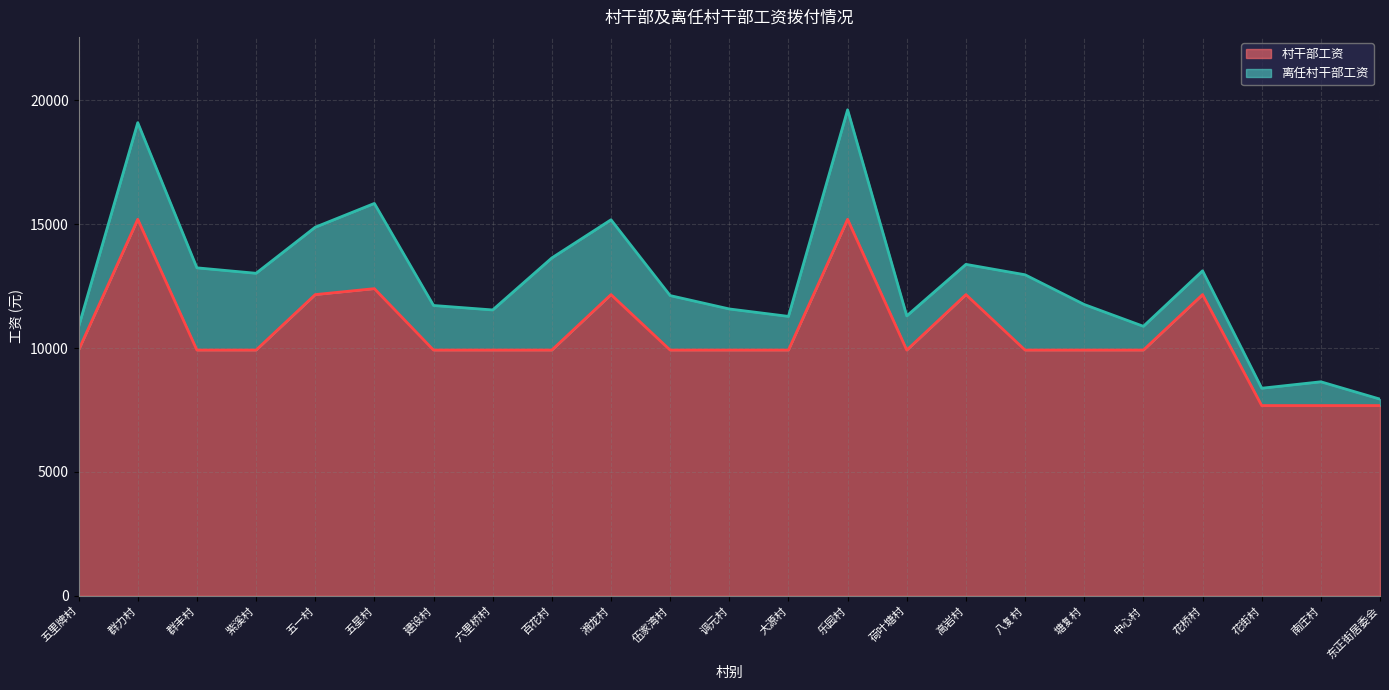

What is the change in value from 八复村 to 花街村?

-2240